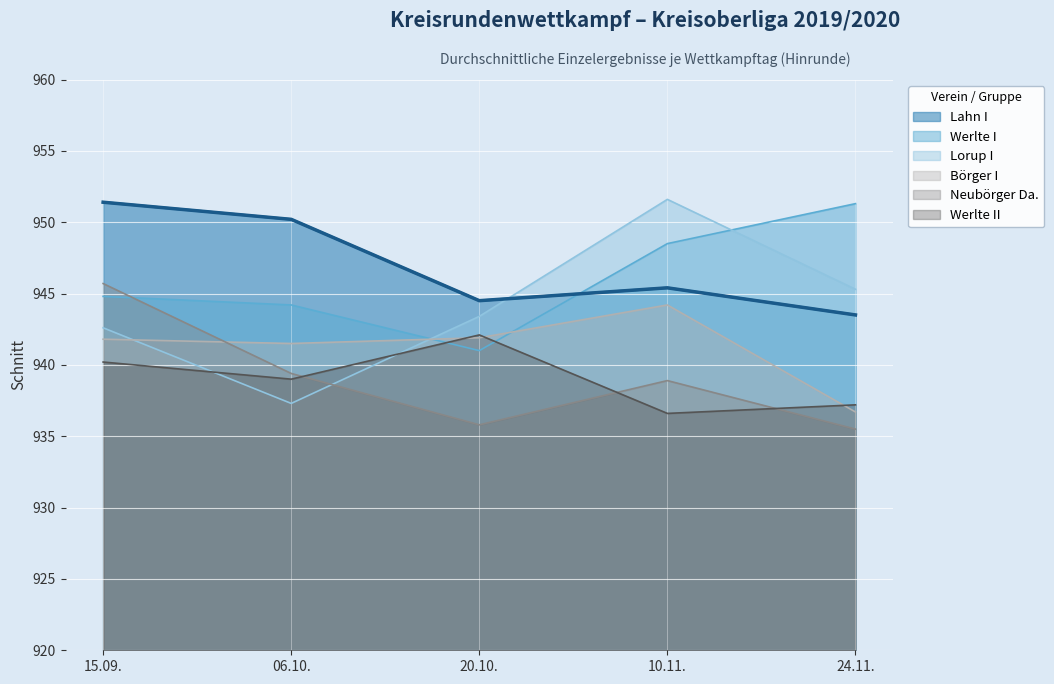

The value of Lahn I at 10.11. is 1649.1. True or false?

False